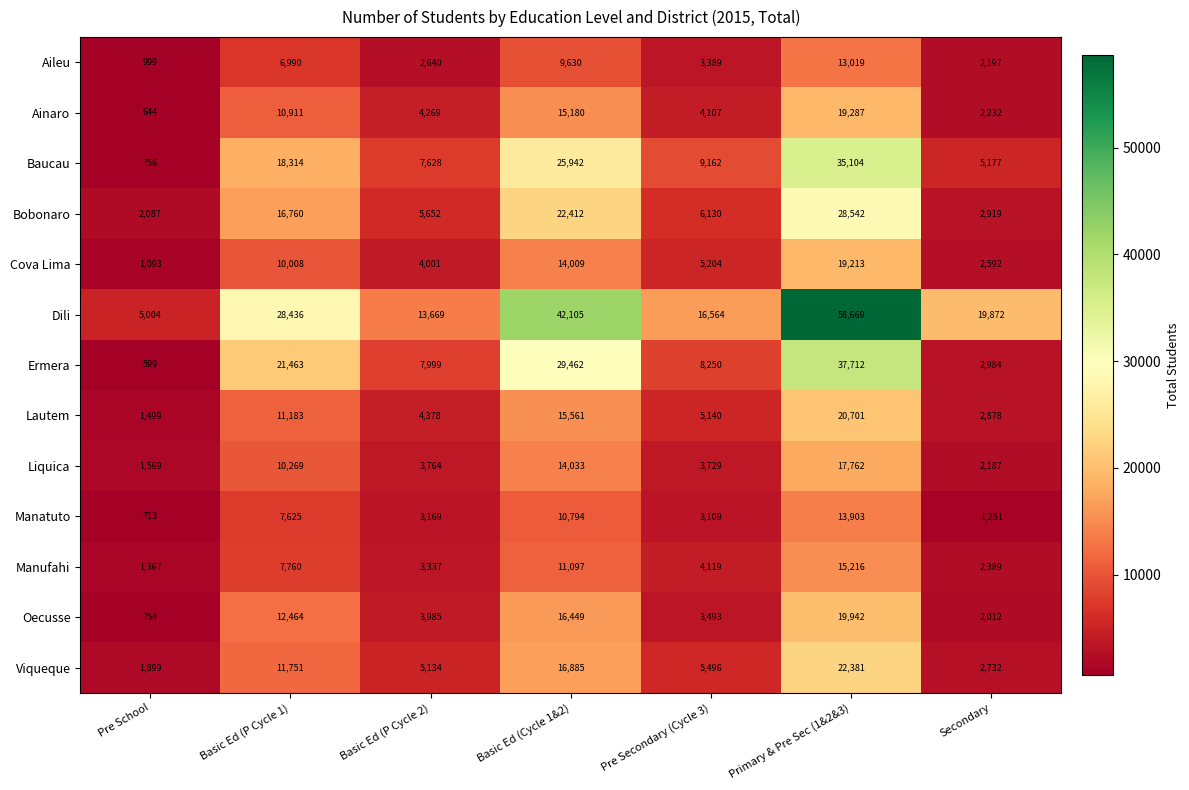

Which series has the largest total across all categories?

Dili